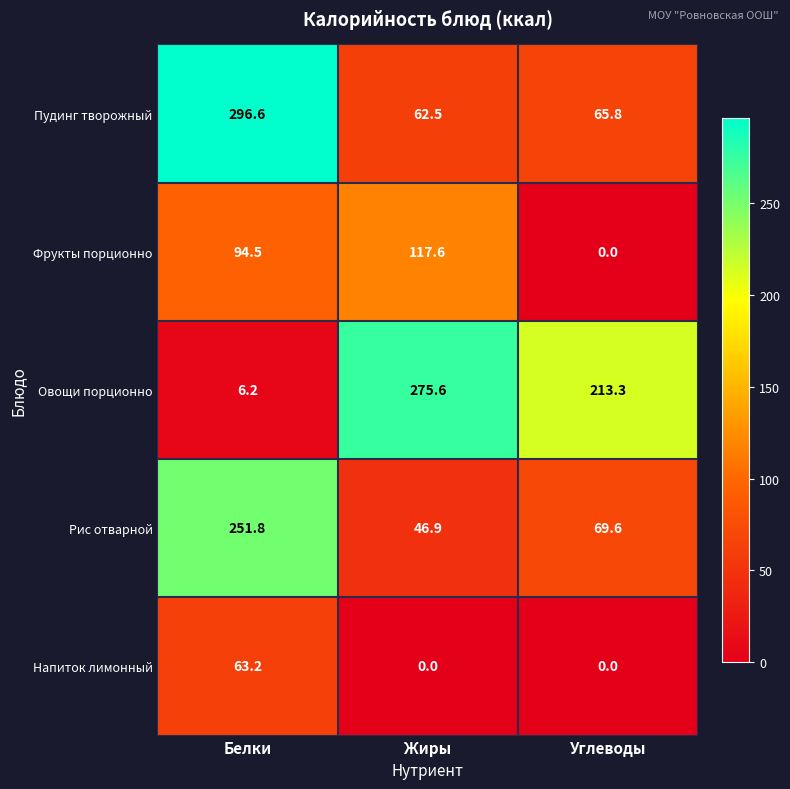

What is the difference between the maximum and second lowest values in the Рис отварной series?

182.2